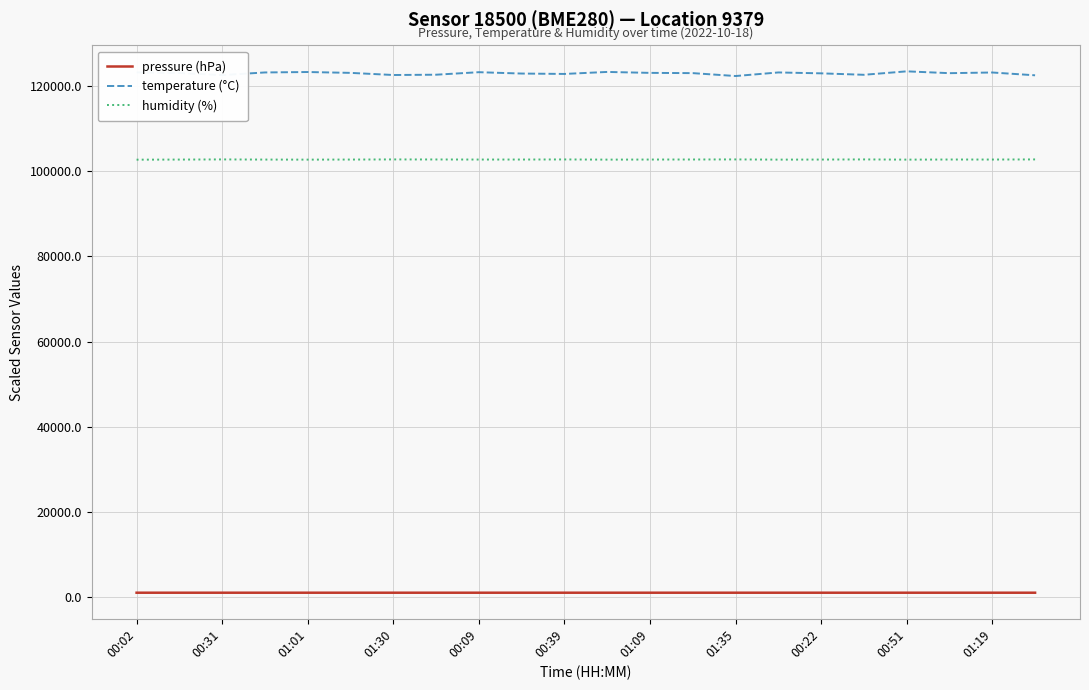

List the series in order of their peak value, highest first.

temperature (°C), humidity (%), pressure (hPa)